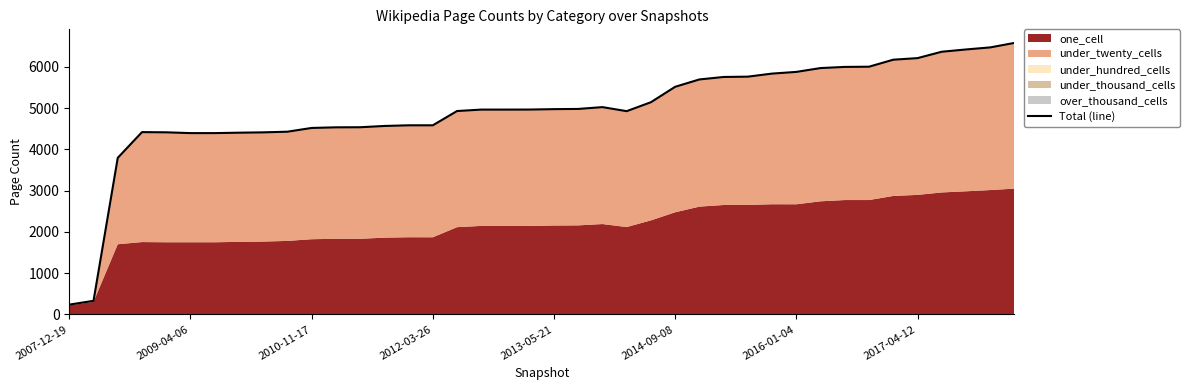

How many points are lower than both their immediate neighbors (excluding endpoints)?

1